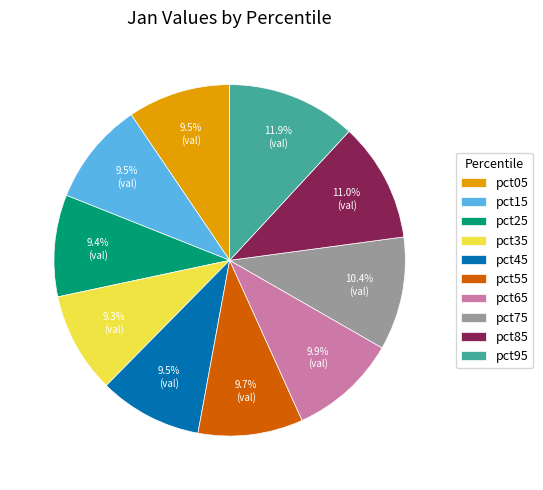

Combined, do pct25 and pct05 account for over 50%?

No